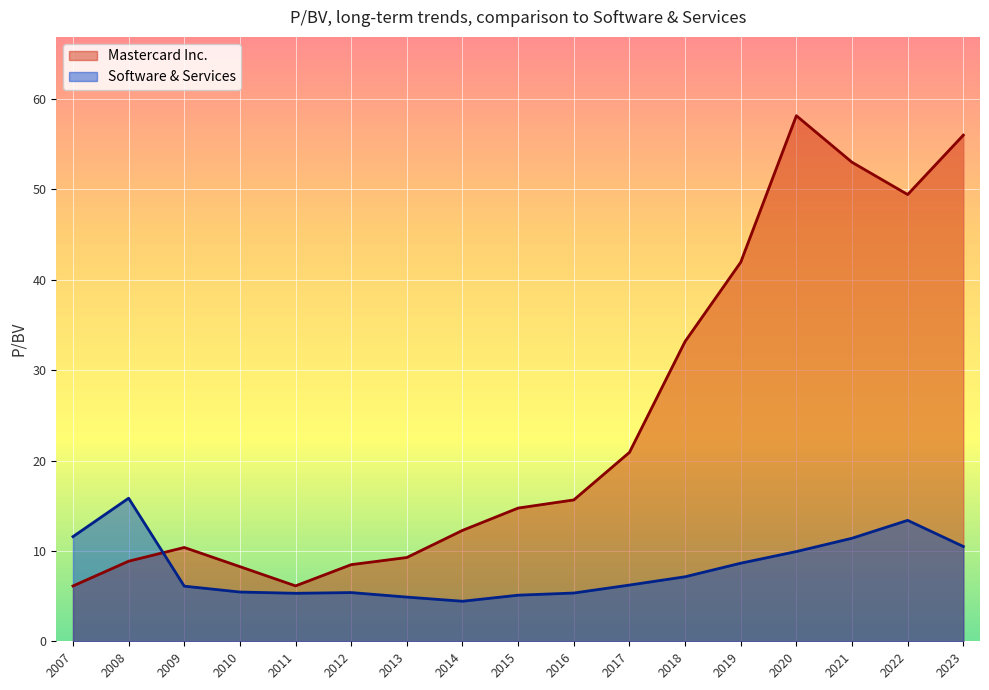

At which category is the sum across all series the highest?

2020